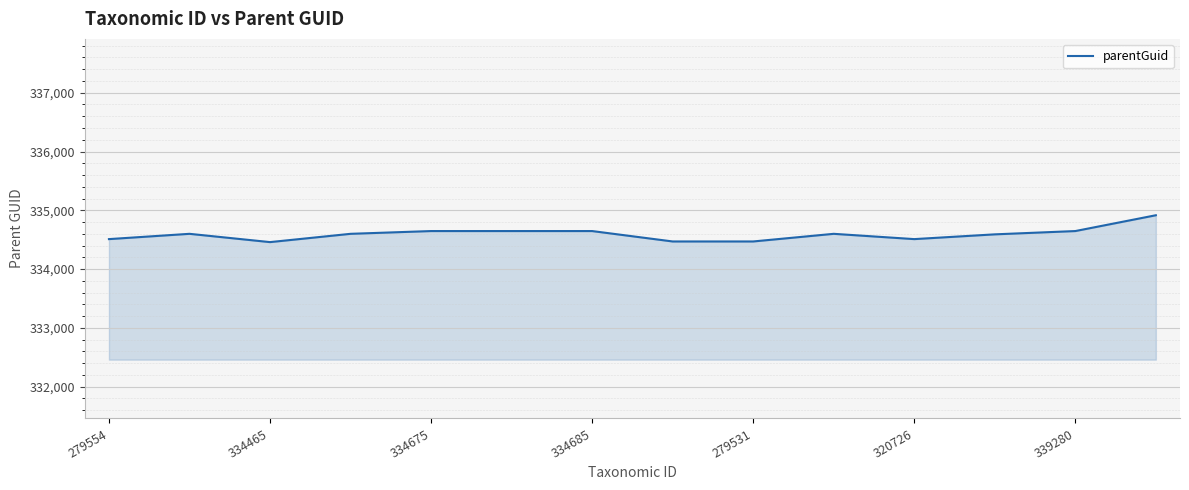

What is the greatest value displayed?

334916